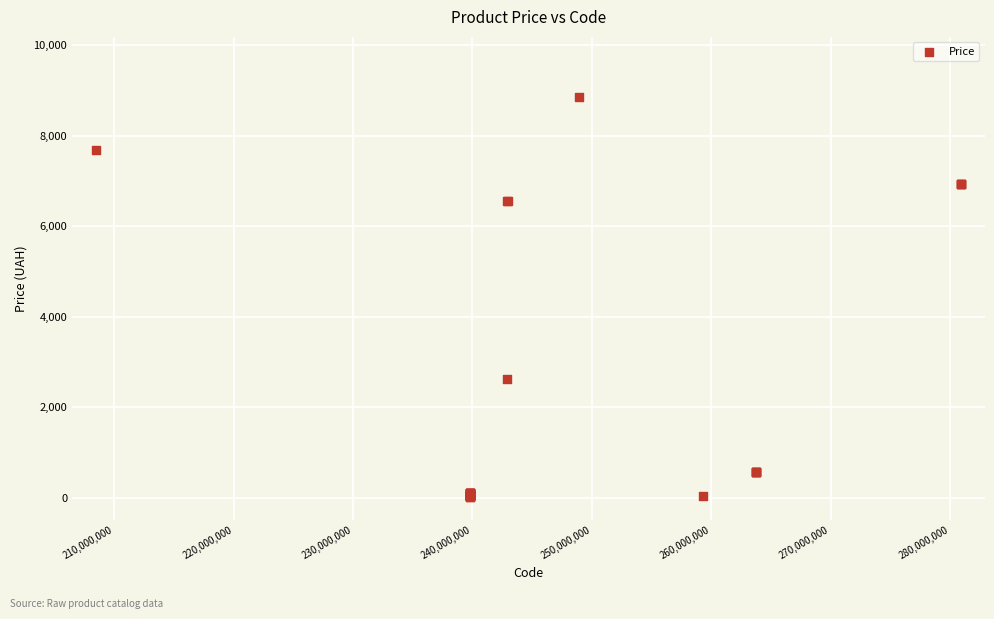

What Y value in the scatter plot is closest to 4436?

2627.5